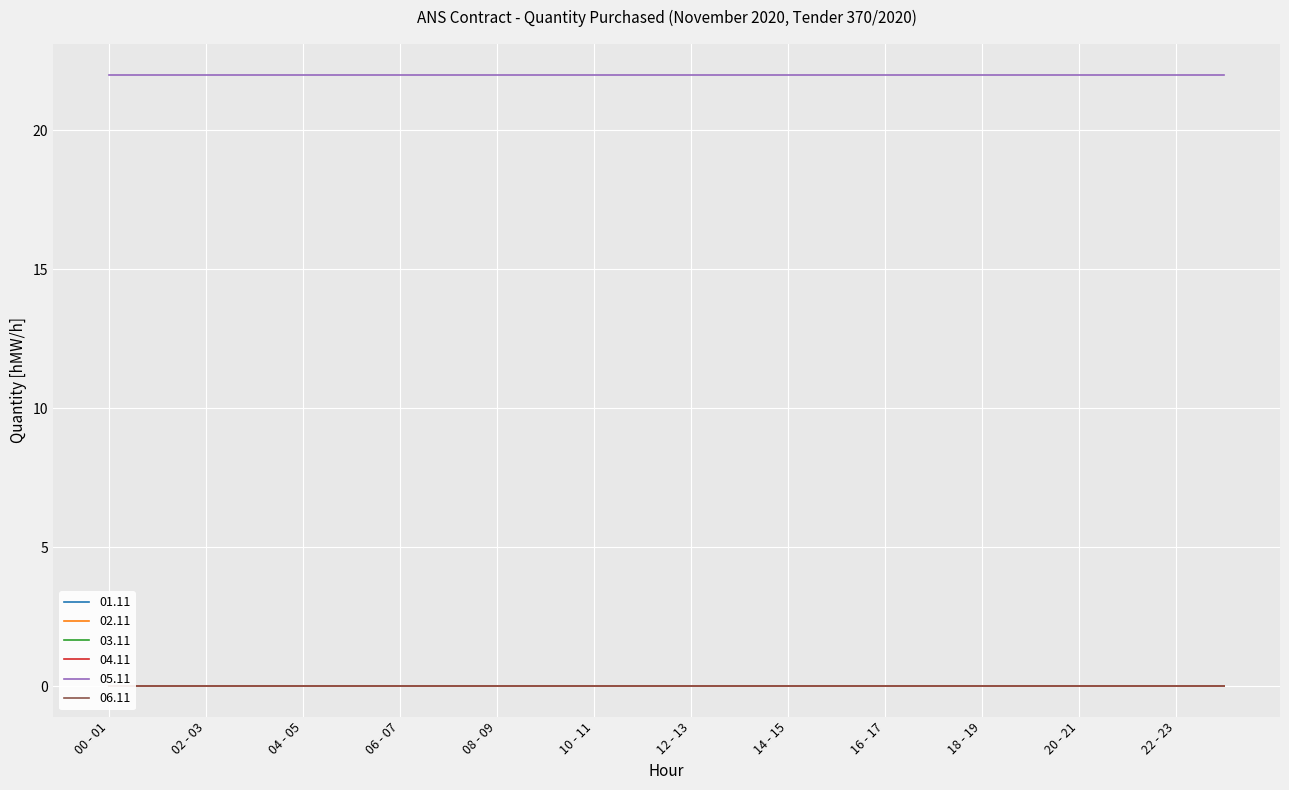

Is it true that 01.11 equals 0 at 22 - 23?

True